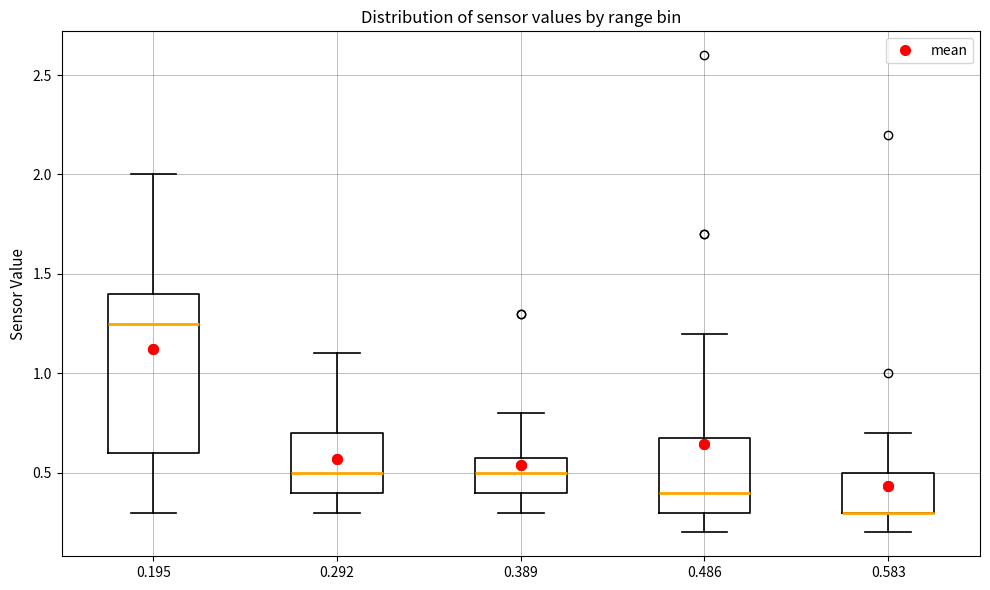

Where does the upper whisker of the box at x = 0.195 end on the y-axis? The values are not printed on the chart, so give them approximately, as read against the axis.

2.00